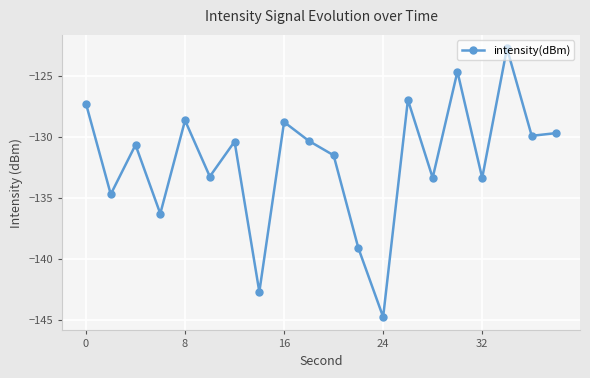

True or false: there are more than 2 points higher than both neighbors.

True